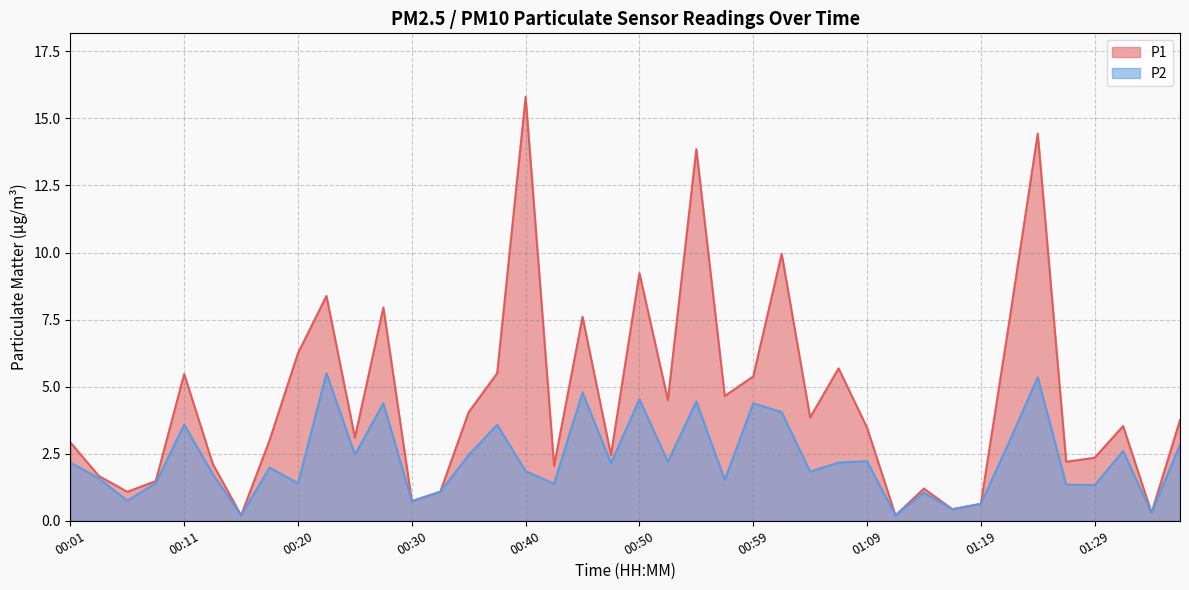

List the series in order of their peak value, highest first.

P1, P2